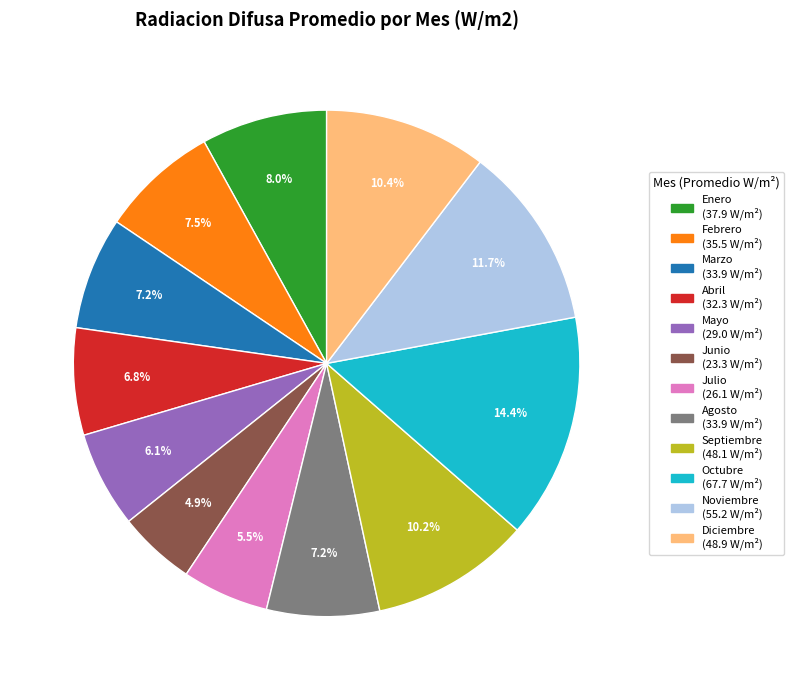

The Abril slice represents 1% of the pie. True or false?

False